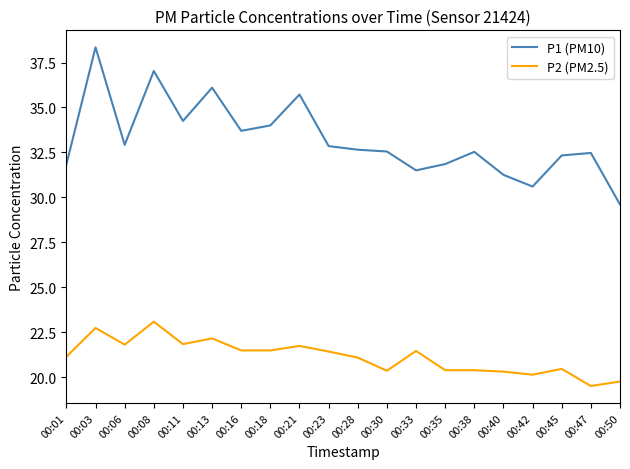

At which label does P2 (PM2.5) first exceed 21?

00:01